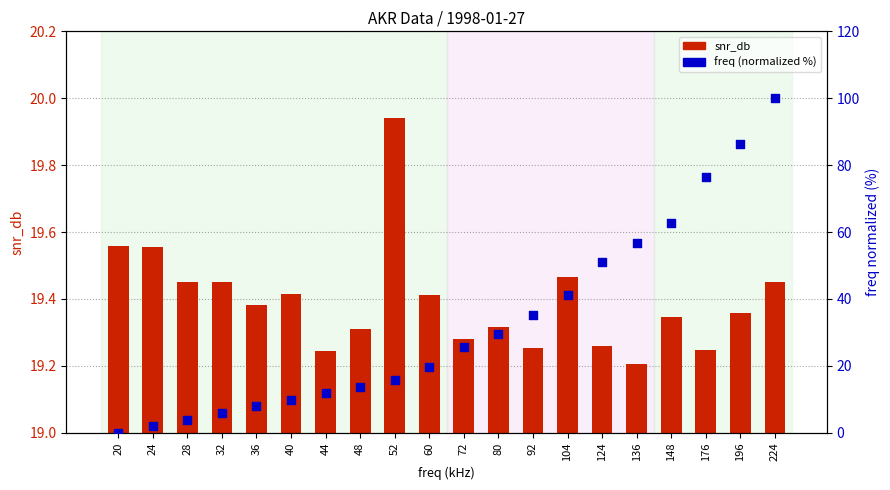

Which series contains the lowest Y value?

freq (normalized %)